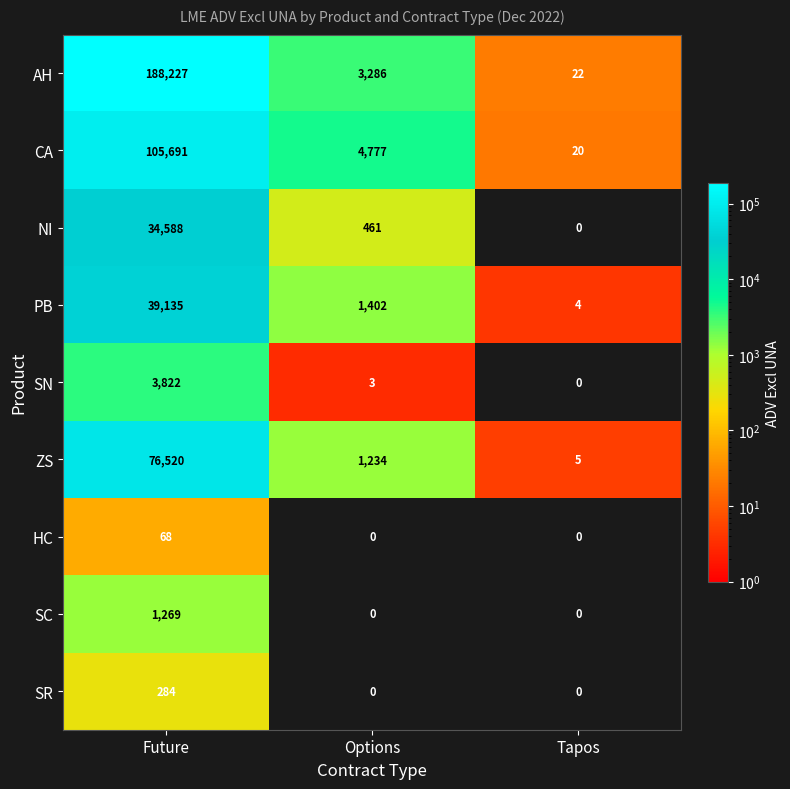

The value of HC at Tapos is 0. True or false?

True